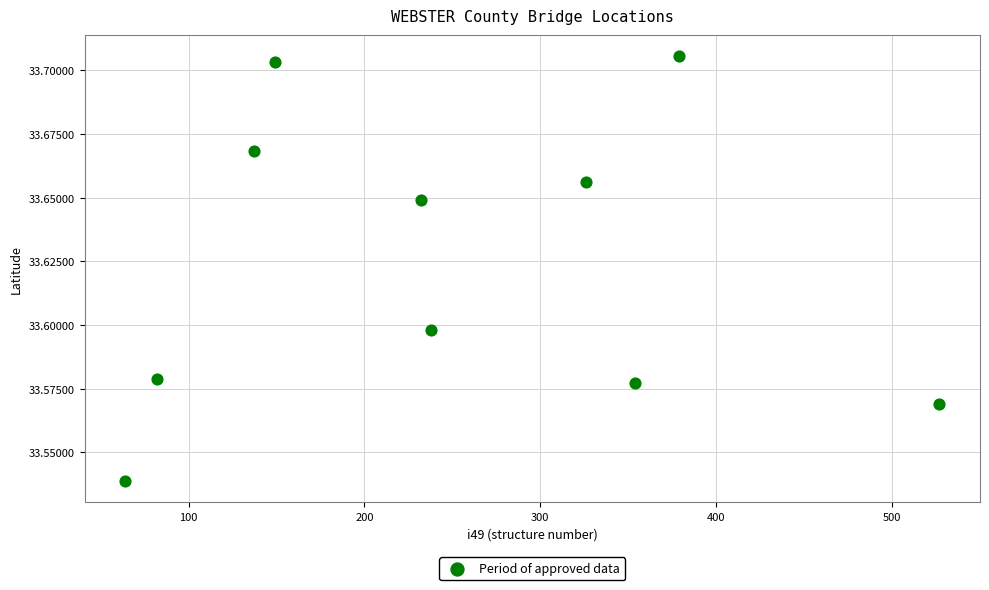

What is the range of X values (max minus min)?

463.0